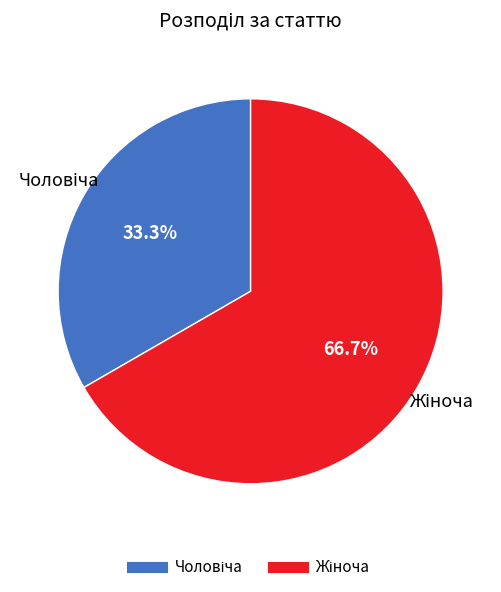

Does any single category account for the majority?

Yes